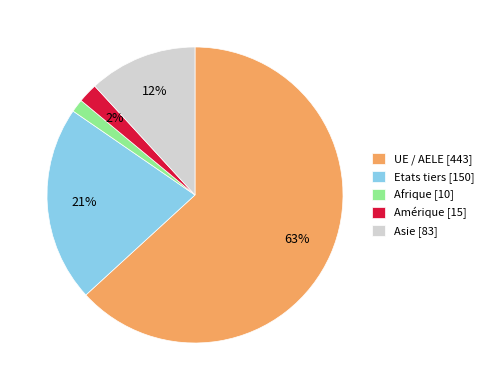

To the nearest percent, what is the average slice percentage?

20%